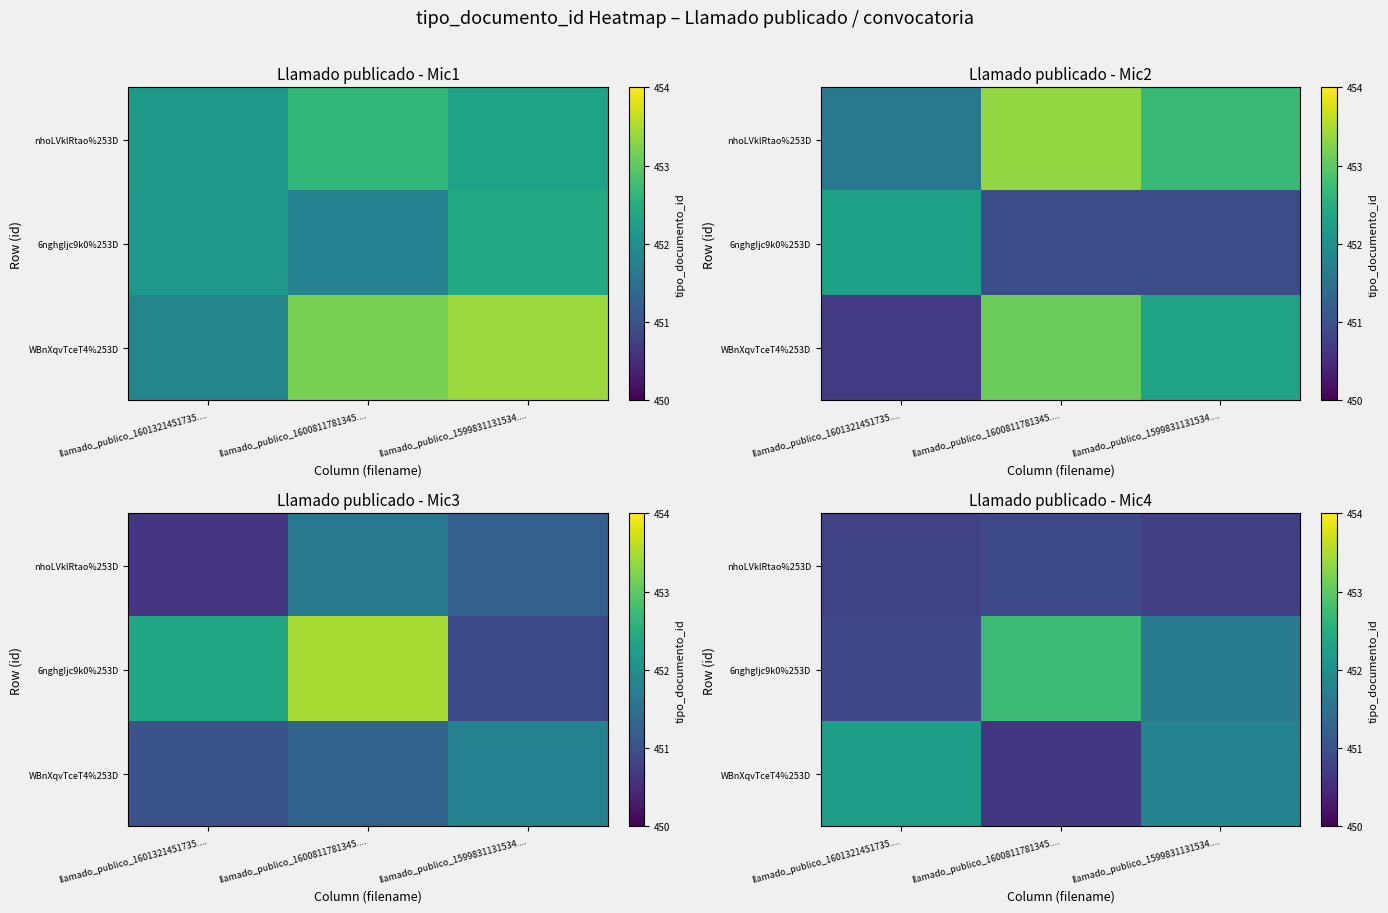

Which has a higher value, llamado_publico_1599831131534.... or llamado_publico_1601321451735....?

llamado_publico_1601321451735....